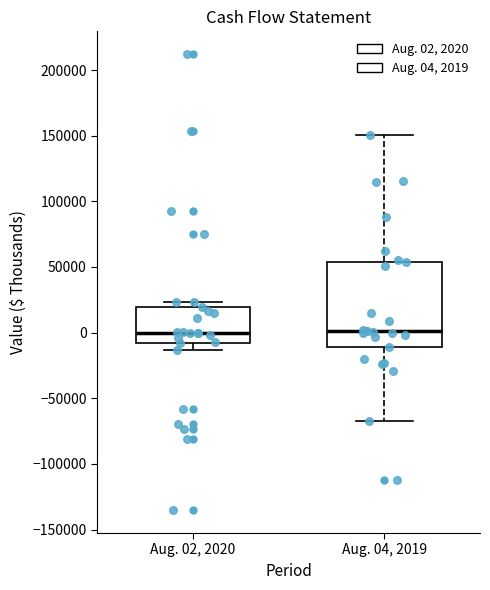

Which box is the tallest, from its lower edge to its upper edge?

Aug. 04, 2019